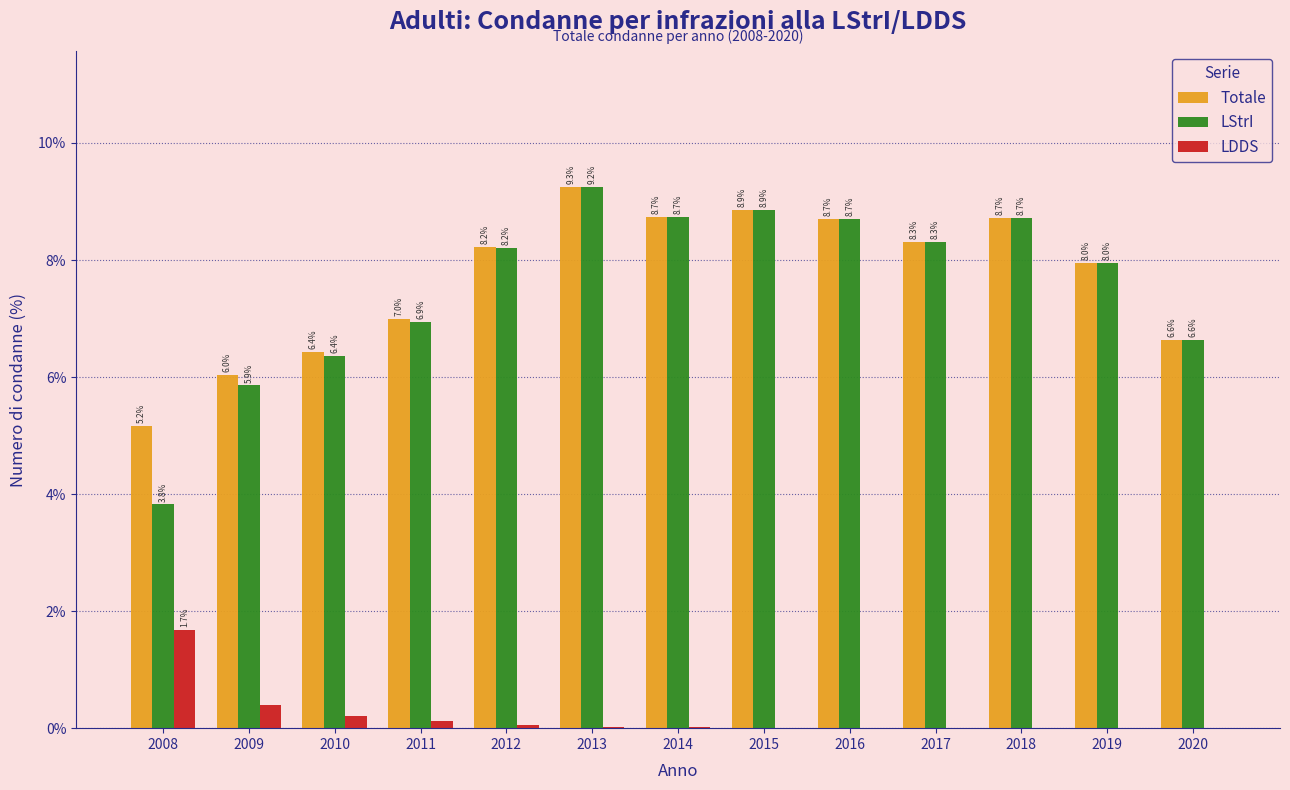

What is the sum of all Totale values?

100.0